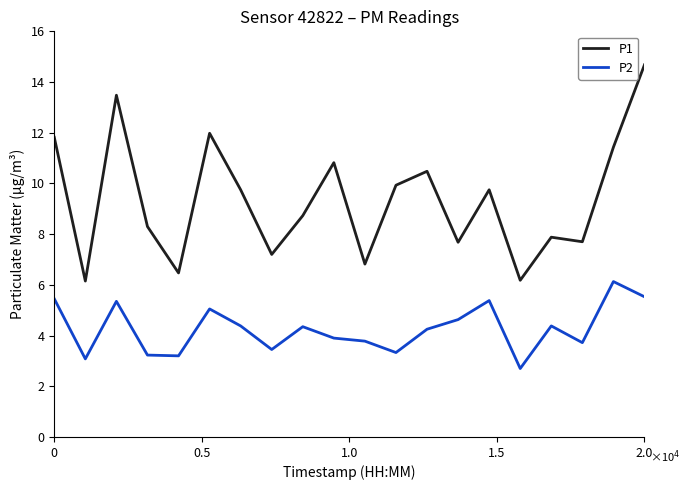

Which series has the widest spread of values?

P1